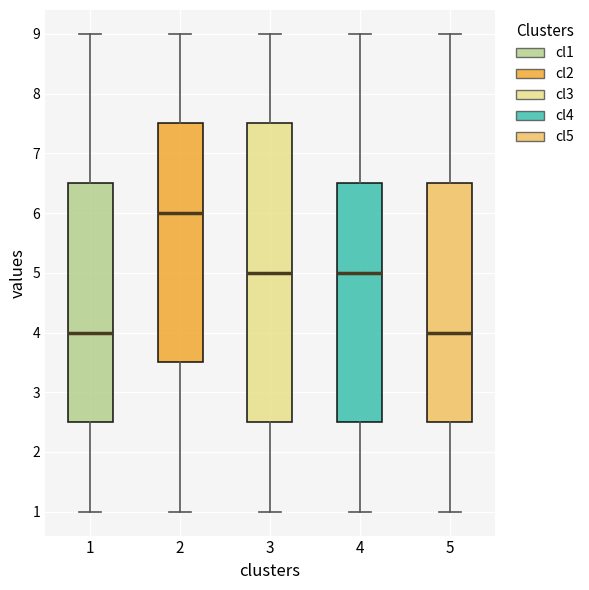

Reading left to right, transcribe this box plot: for each box, give where its median line is, the range the box spans, and where its two whiskers end, as read against the y-axis. The values are not printed on the chart, so give them approximately, as read against the axis.

1: median 4.0, box 2.5 to 6.5, whiskers 1.0 to 9.0
2: median 6.0, box 3.5 to 7.5, whiskers 1.0 to 9.0
3: median 5.0, box 2.5 to 7.5, whiskers 1.0 to 9.0
4: median 5.0, box 2.5 to 6.5, whiskers 1.0 to 9.0
5: median 4.0, box 2.5 to 6.5, whiskers 1.0 to 9.0